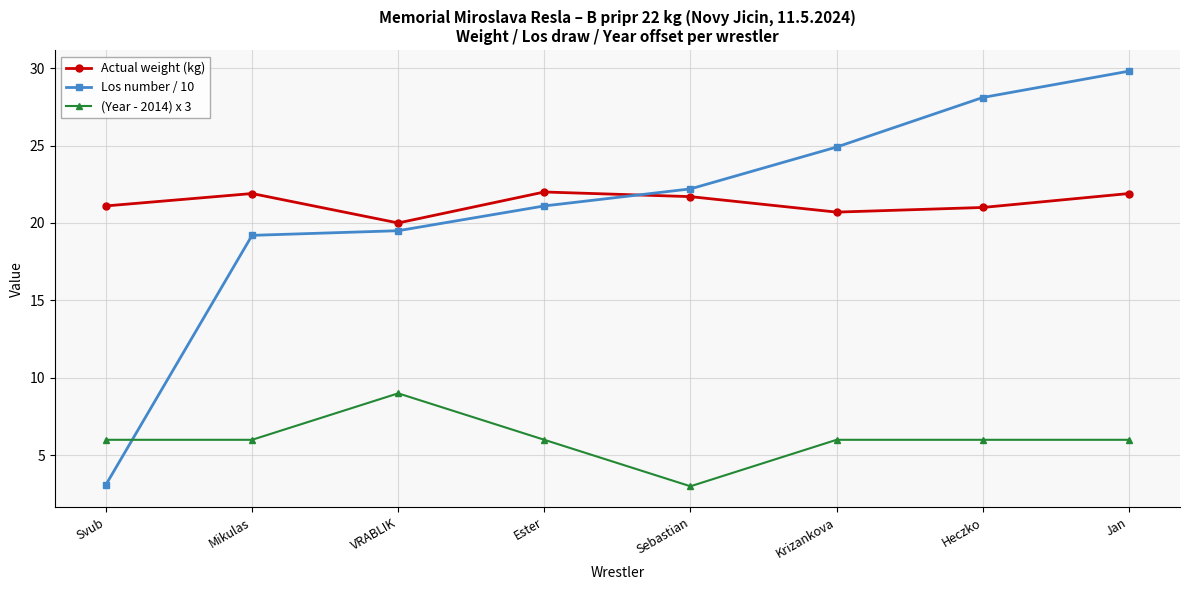

What is the difference between the highest and lowest values at Svub?

18.0